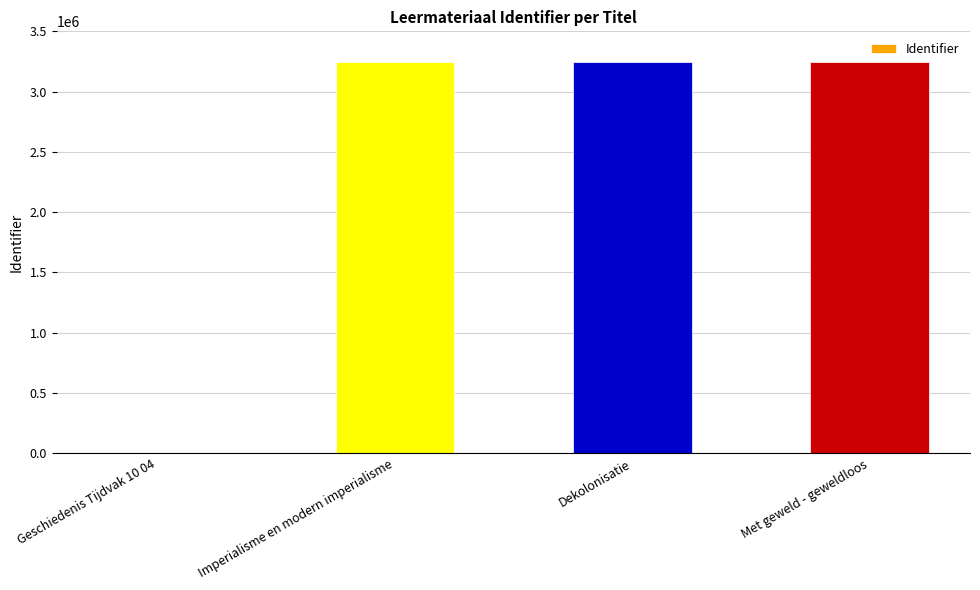

What is the sum of the values at Imperialisme en modern imperialisme and Met geweld - geweldloos?

6498760